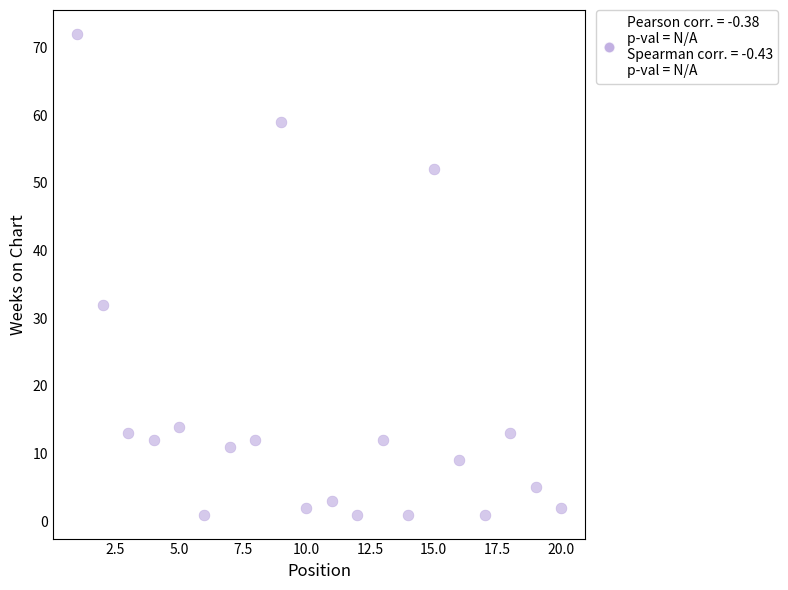

What is the range of X values (max minus min)?

19